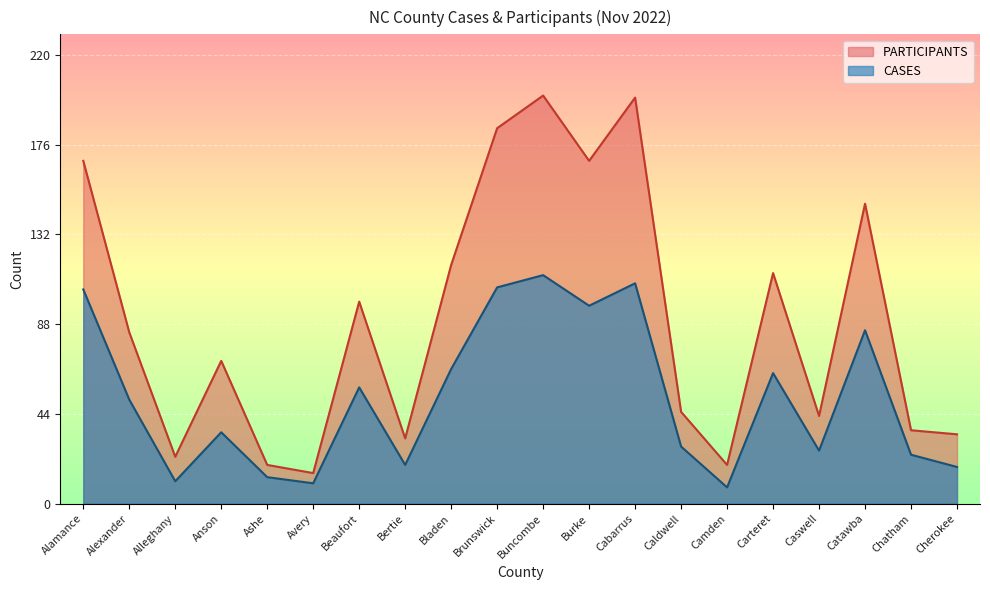

What is the difference between the second highest and second lowest values in the PARTICIPANTS series?

180